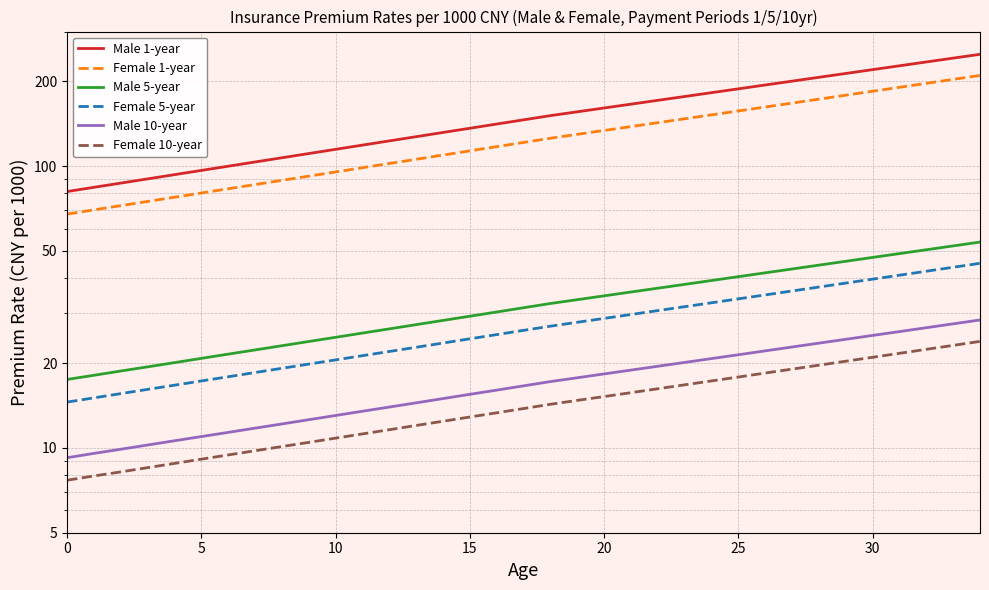

What is the total value across all series at 22?

416.8